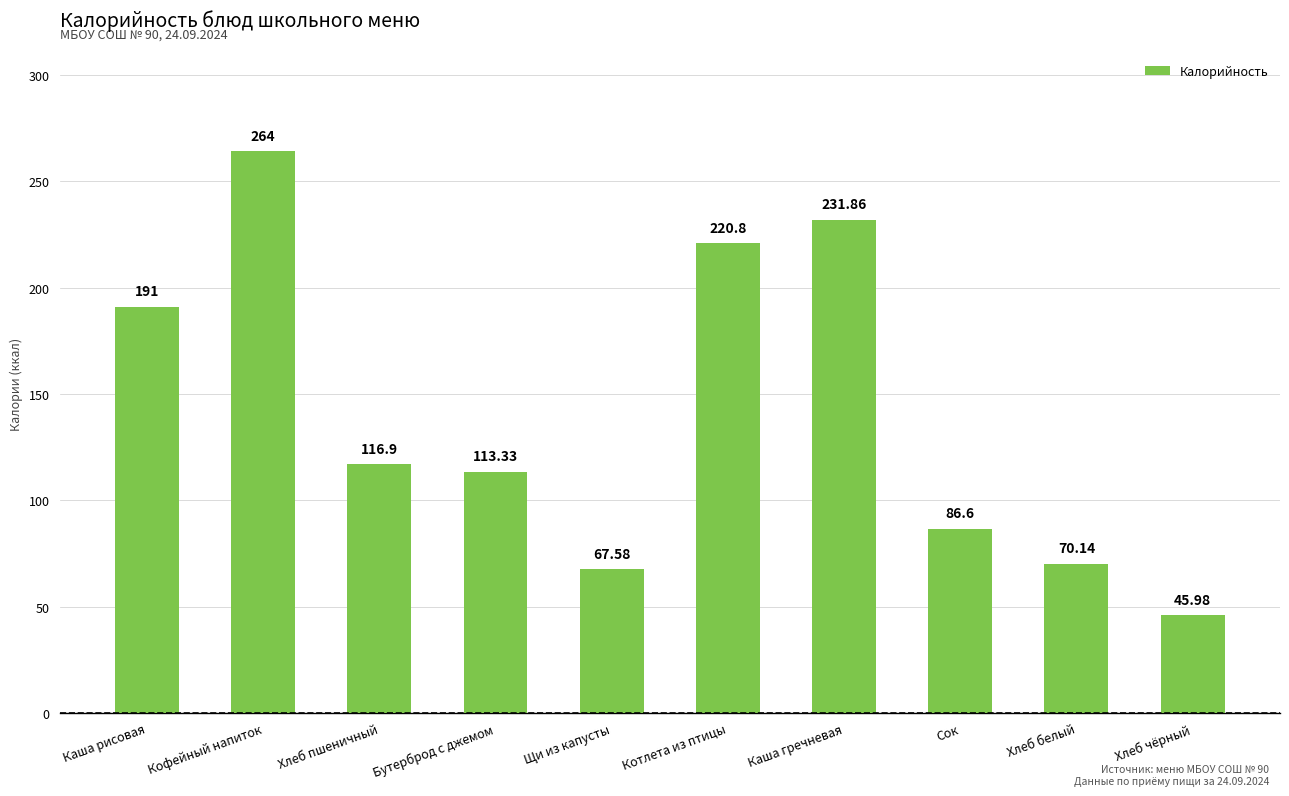

The chart shows a value of 70.1 at Хлеб белый. True or false?

True